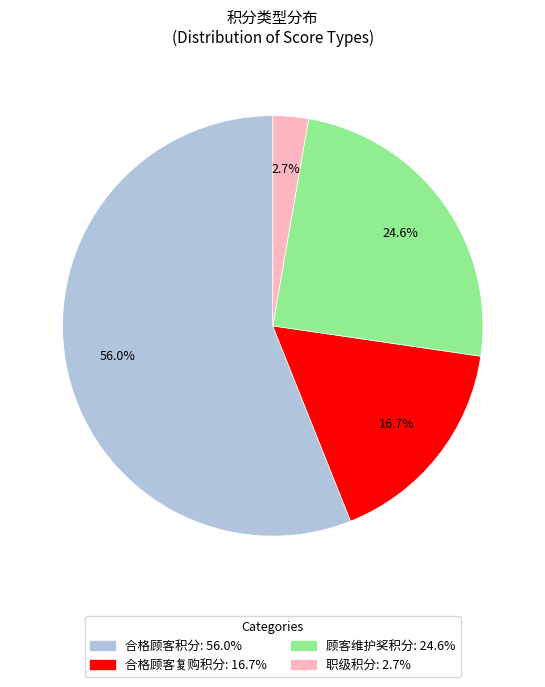

Is there a majority slice in this chart?

Yes